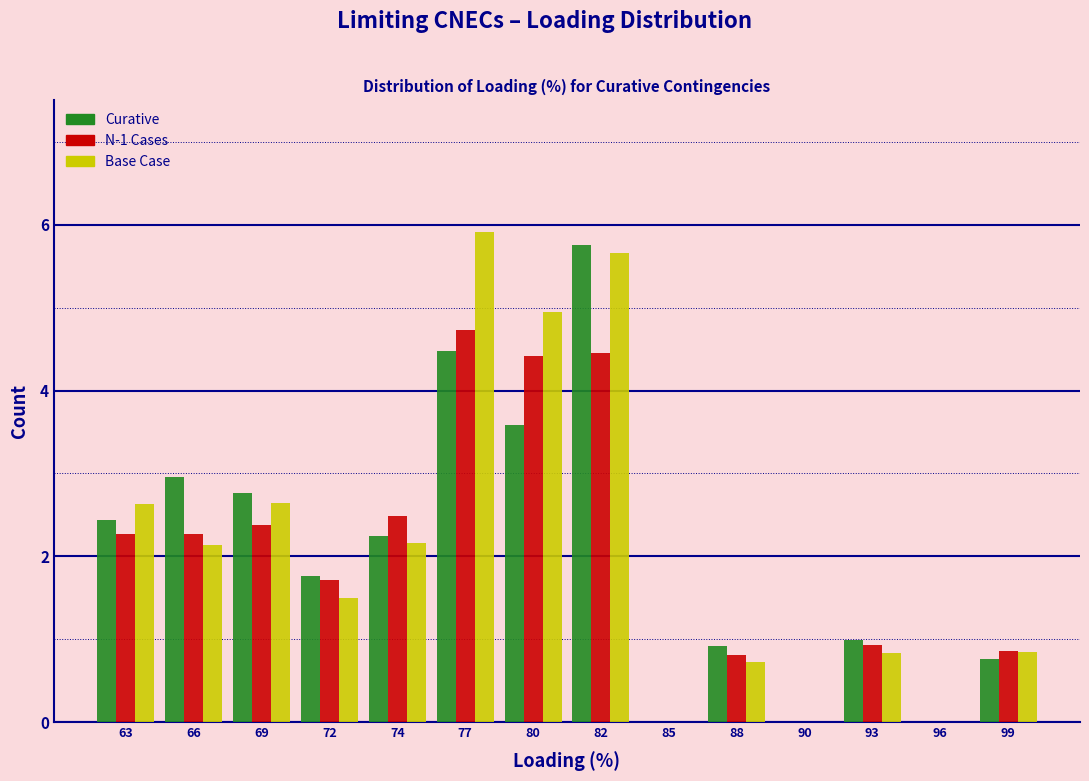

What is the total value across all series at 82?

15.9